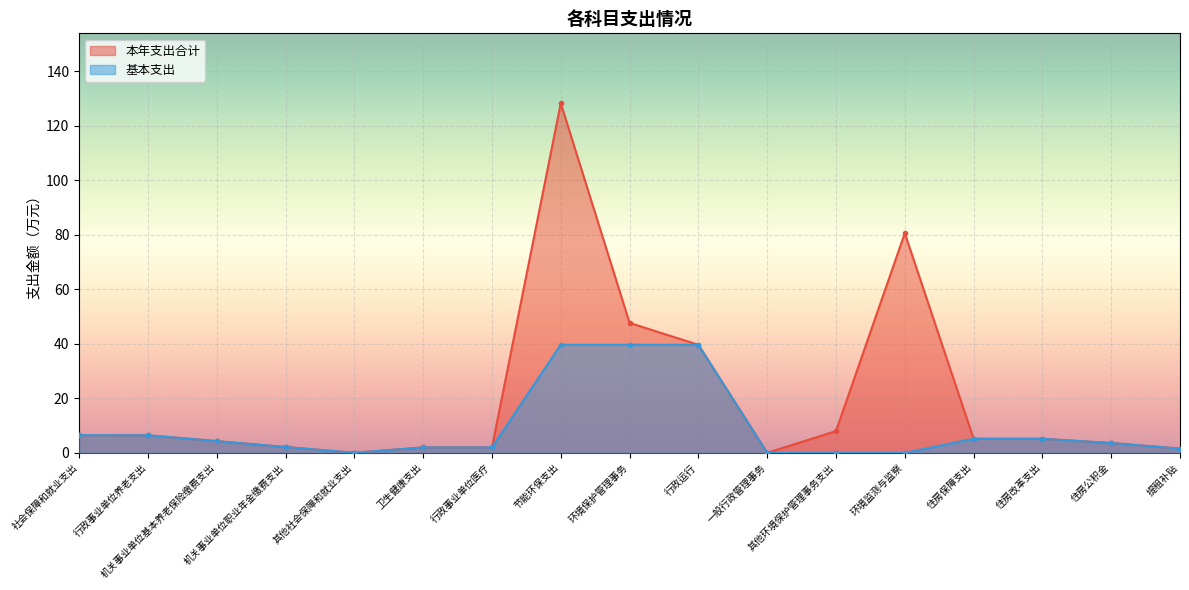

Which has a higher value, 行政事业单位养老支出 or 环境保护管理事务?

环境保护管理事务